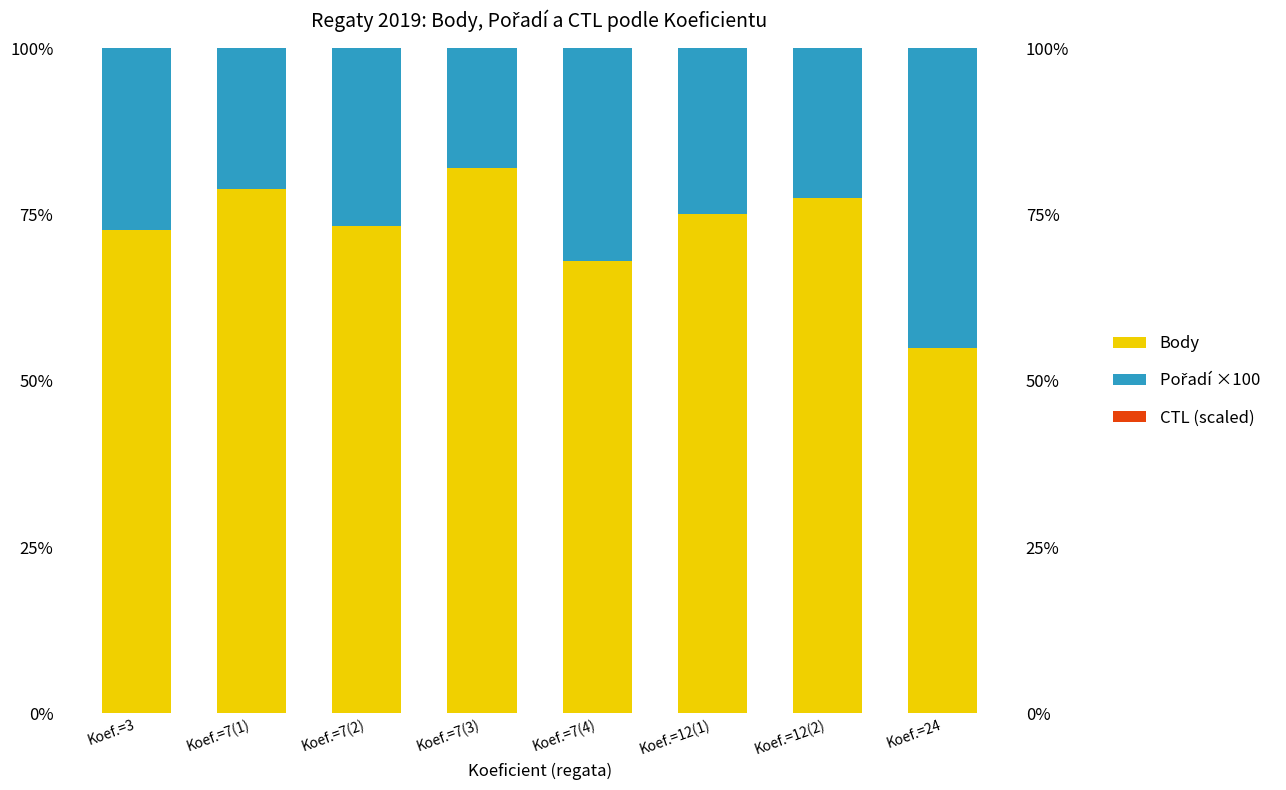

What is the sum of all Pořadí ×100 values?

217.7